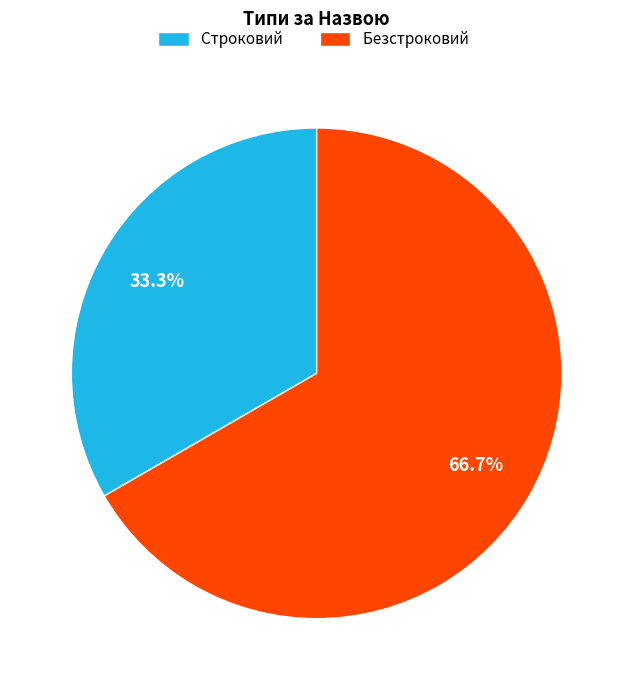

To the nearest percent, what is the difference between the largest and smallest slice percentages?

33%